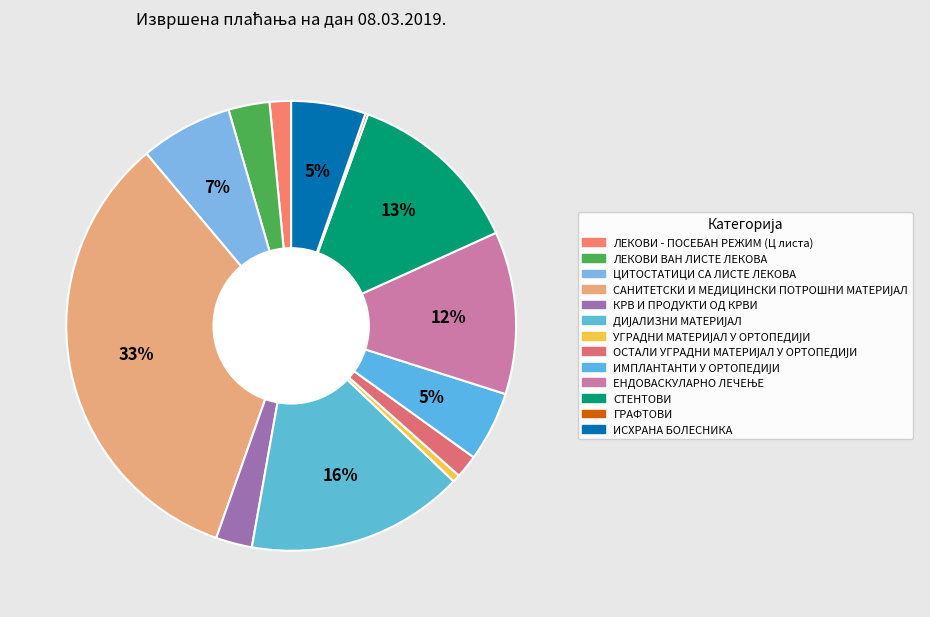

To the nearest percent, what percentage of the pie is ЦИТОСТАТИЦИ СА ЛИСТЕ ЛЕКОВА?

7%